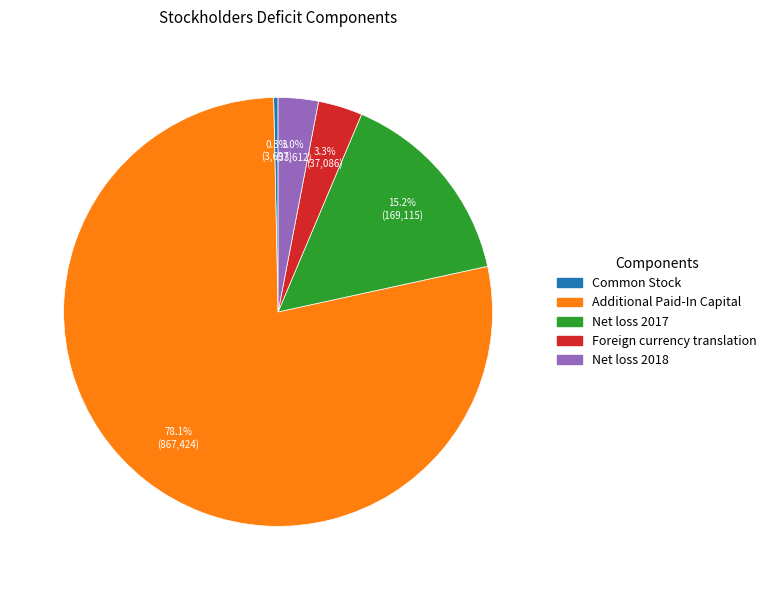

Approximately how many times larger is the value at Foreign currency translation compared to Common Stock?

10.0